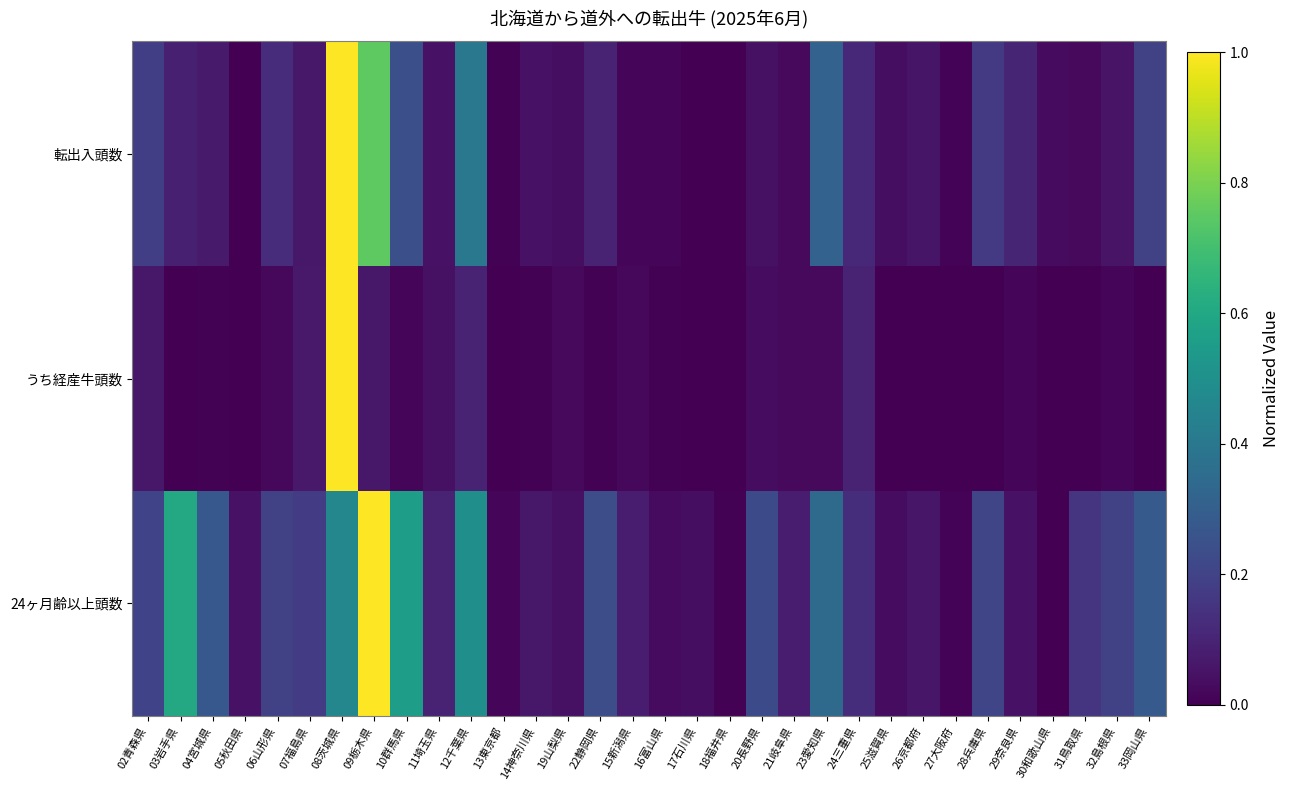

Reading right to left, list all the values displayed in this chart.

転出入頭数: 33岡山県=0.2	32島根県=0.1	31鳥取県=0.0	30和歌山県=0.0	29奈良県=0.1	28兵庫県=0.2	27大阪府=0.0	26京都府=0.1	25滋賀県=0.0	24三重県=0.1	23愛知県=0.3	21岐阜県=0.0	20長野県=0.0	18福井県=0.0	17石川県=0.0	16富山県=0.0	15新潟県=0.0	22静岡県=0.1	19山梨県=0.0	14神奈川県=0.0	13東京都=0.0	12千葉県=0.4	11埼玉県=0.1	10群馬県=0.2	09栃木県=0.8	08茨城県=1.0	07福島県=0.1	06山形県=0.1	05秋田県=0.0	04宮城県=0.1	03岩手県=0.1	02青森県=0.2
うち経産牛頭数: 33岡山県=0.0	32島根県=0.0	31鳥取県=0.0	30和歌山県=0.0	29奈良県=0.0	28兵庫県=0.0	27大阪府=0.0	26京都府=0.0	25滋賀県=0.0	24三重県=0.1	23愛知県=0.0	21岐阜県=0.0	20長野県=0.0	18福井県=0.0	17石川県=0.0	16富山県=0.0	15新潟県=0.0	22静岡県=0.0	19山梨県=0.0	14神奈川県=0.0	13東京都=0.0	12千葉県=0.1	11埼玉県=0.0	10群馬県=0.0	09栃木県=0.1	08茨城県=1.0	07福島県=0.1	06山形県=0.0	05秋田県=0.0	04宮城県=0.0	03岩手県=0.0	02青森県=0.1
24ヶ月齢以上頭数: 33岡山県=0.3	32島根県=0.2	31鳥取県=0.1	30和歌山県=0.0	29奈良県=0.0	28兵庫県=0.2	27大阪府=0.0	26京都府=0.1	25滋賀県=0.0	24三重県=0.1	23愛知県=0.3	21岐阜県=0.1	20長野県=0.2	18福井県=0.0	17石川県=0.0	16富山県=0.0	15新潟県=0.1	22静岡県=0.2	19山梨県=0.0	14神奈川県=0.1	13東京都=0.0	12千葉県=0.5	11埼玉県=0.1	10群馬県=0.6	09栃木県=1.0	08茨城県=0.5	07福島県=0.2	06山形県=0.2	05秋田県=0.1	04宮城県=0.3	03岩手県=0.6	02青森県=0.2